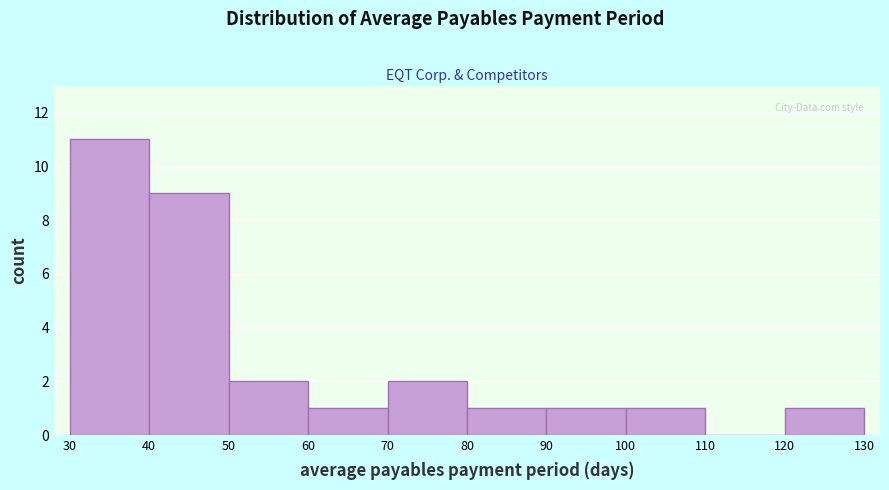

How tall is the bar that spans 50 to 60 on the x-axis? The values are not printed on the chart, so give them approximately, as read against the axis.

2